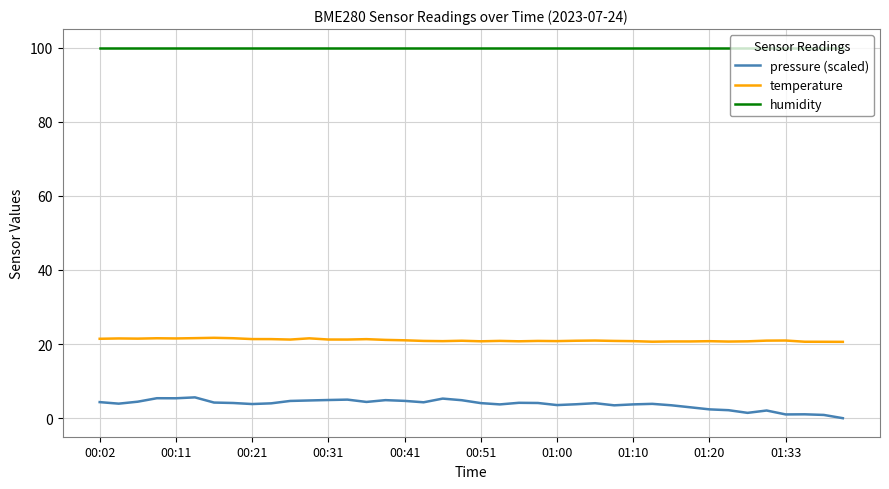

List the series in order of their peak value, lowest first.

pressure (scaled), temperature, humidity